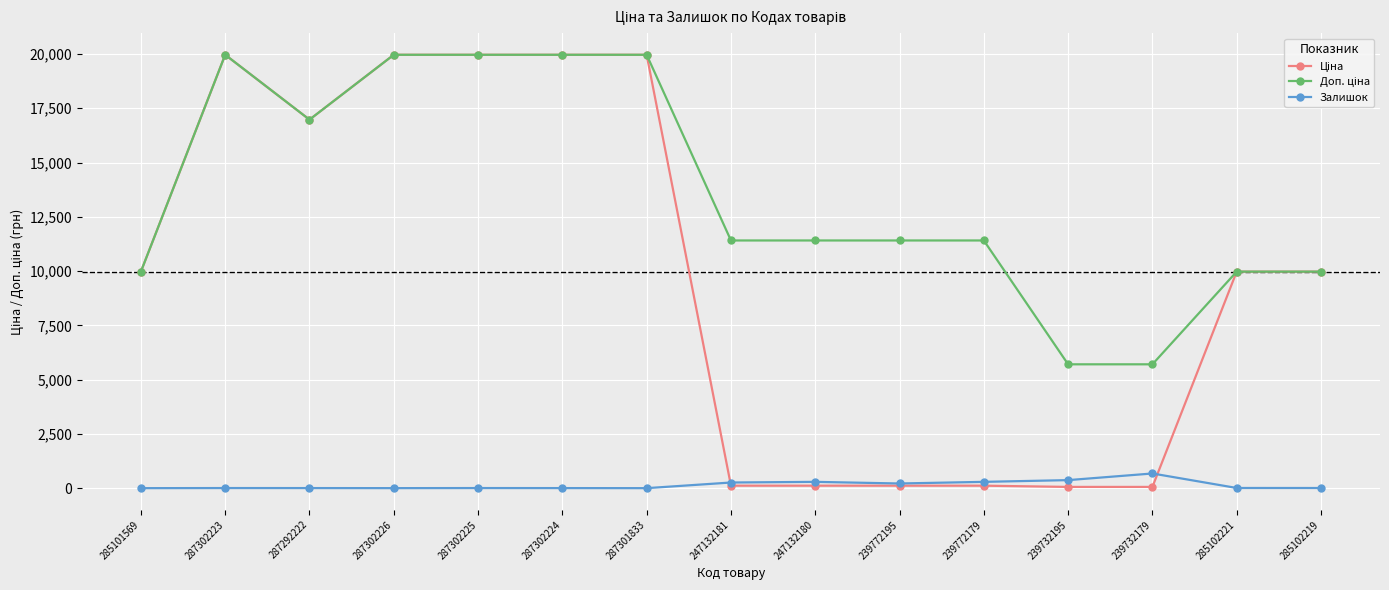

What is the label of the 14th point from the left?

285102221